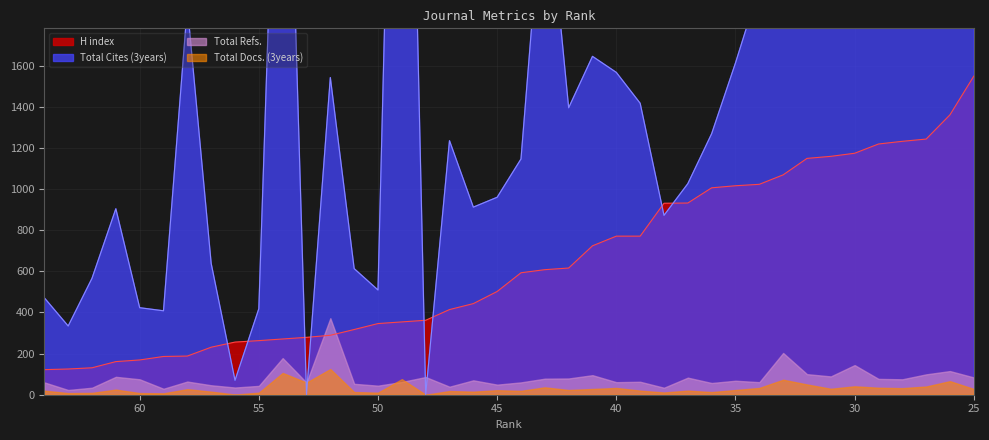

Which series changed the most between 58 and 34?

H index